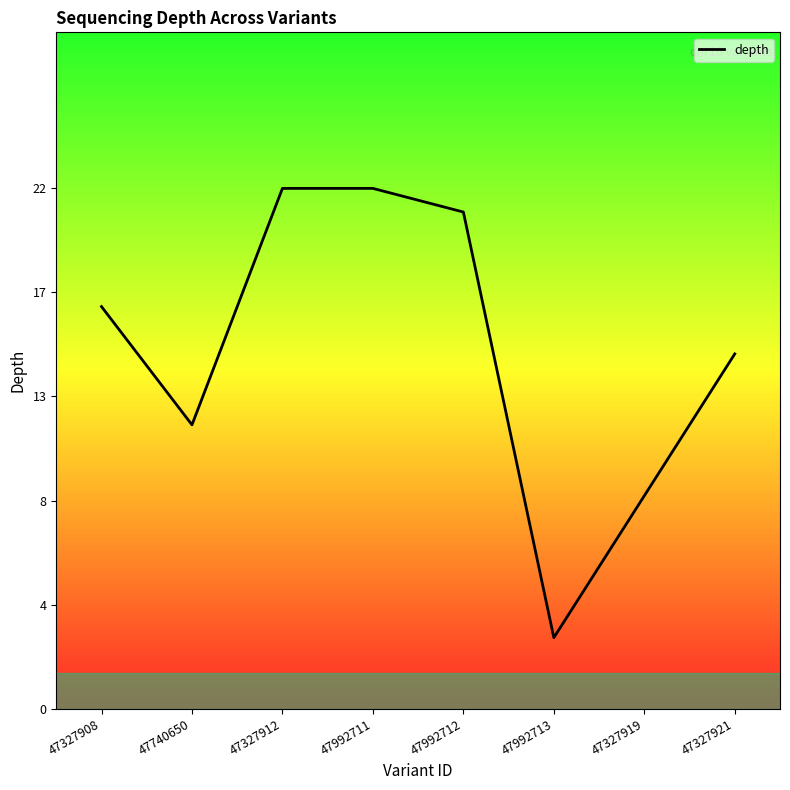

Does the chart display data point markers on the line(s)?

No